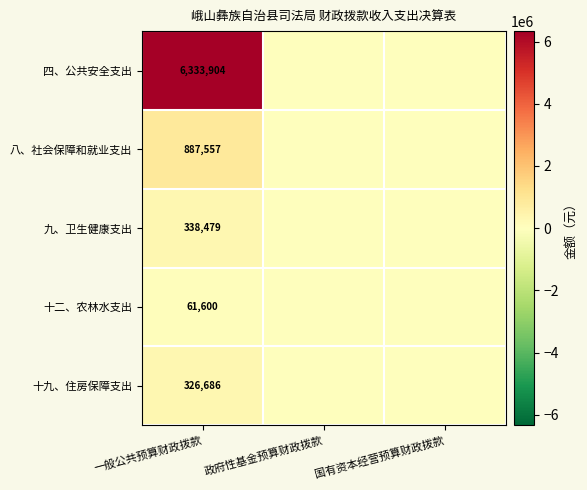

Which has a higher value, 一般公共预算财政拨款 or 政府性基金预算财政拨款?

一般公共预算财政拨款